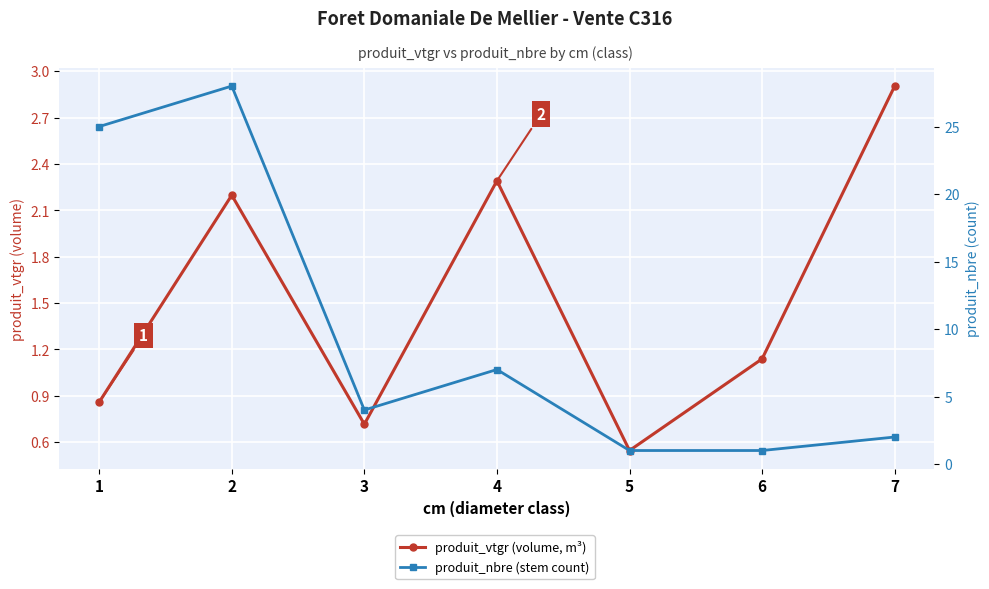

How many lines are shown in the chart?

2